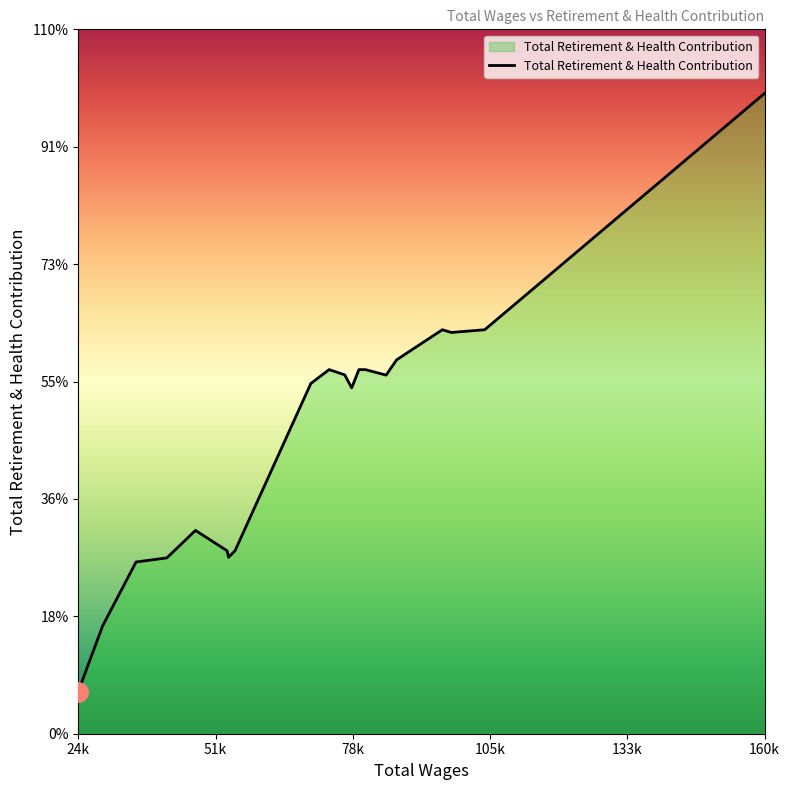

Rank the categories by value from highest to lowest.

160415.0, 104795.0, 96369.0, 98161.0, 87291.0, 81087.0, 79795.0, 73870.0, 76972.0, 85196.0, 70238.0, 78361.0, 47310.0, 55179.0, 53602.0, 53884.0, 41622.0, 35503.0, 28859.0, 24020.0